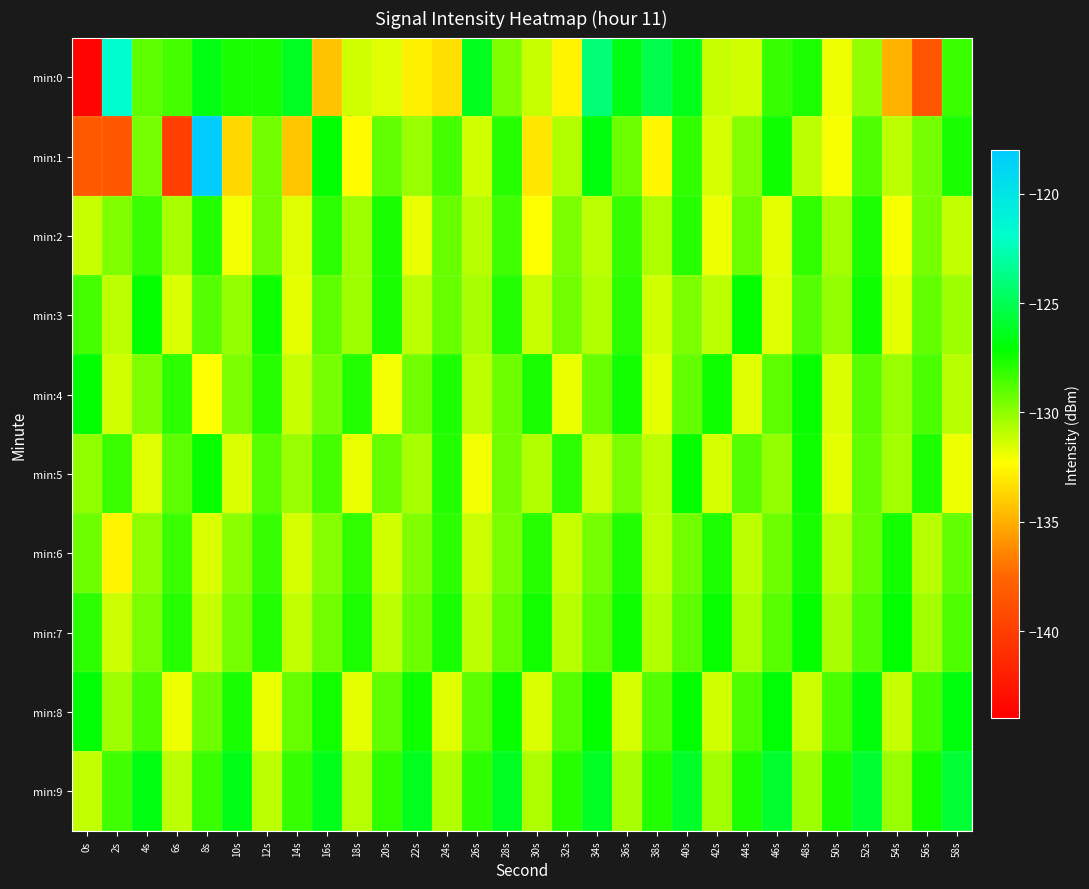

How many series are shown in this chart?

10